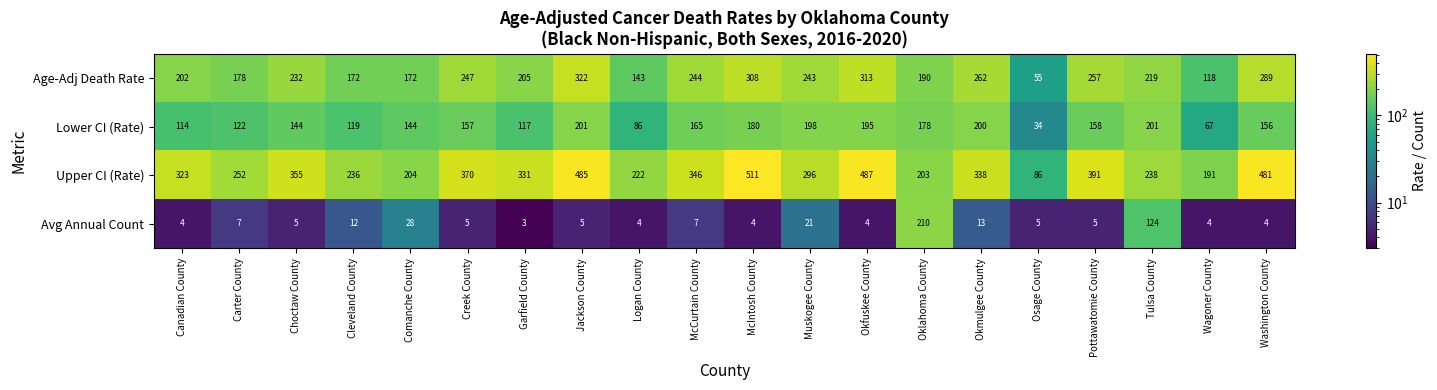

Which series has the largest range (max minus min)?

Upper CI (Rate)